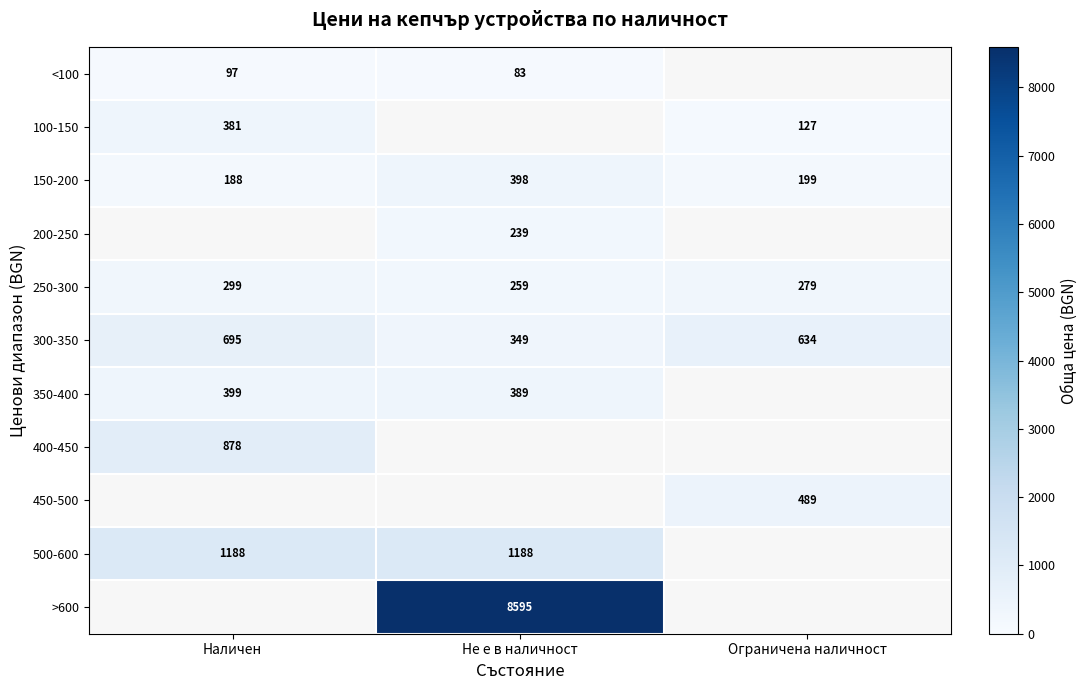

Which category has the lowest value across all series?

Не е в наличност